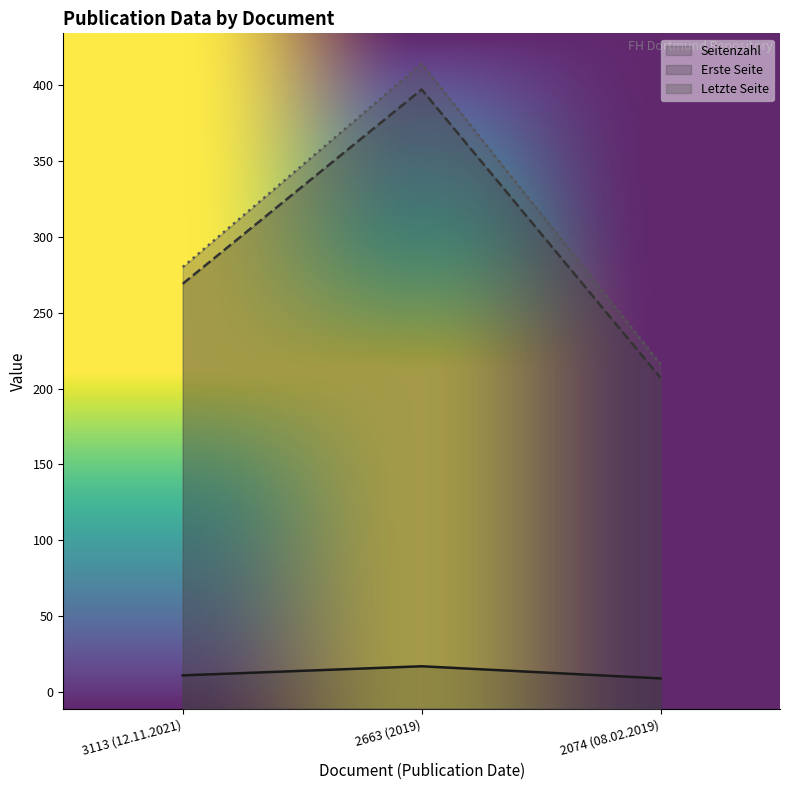

What position from the left is 3113 (12.11.2021)?

1